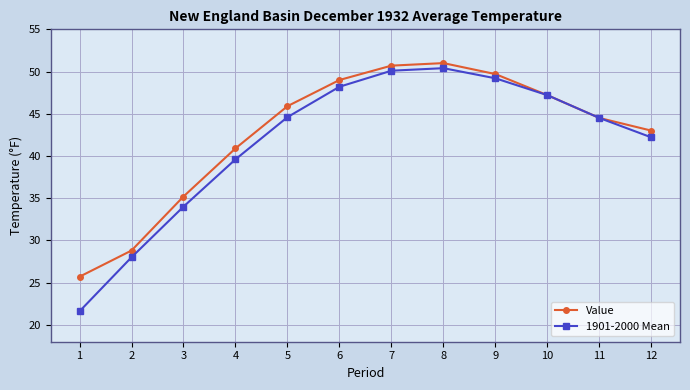

Is the value of 1901-2000 Mean at 2 greater than the value of Value at 6?

No